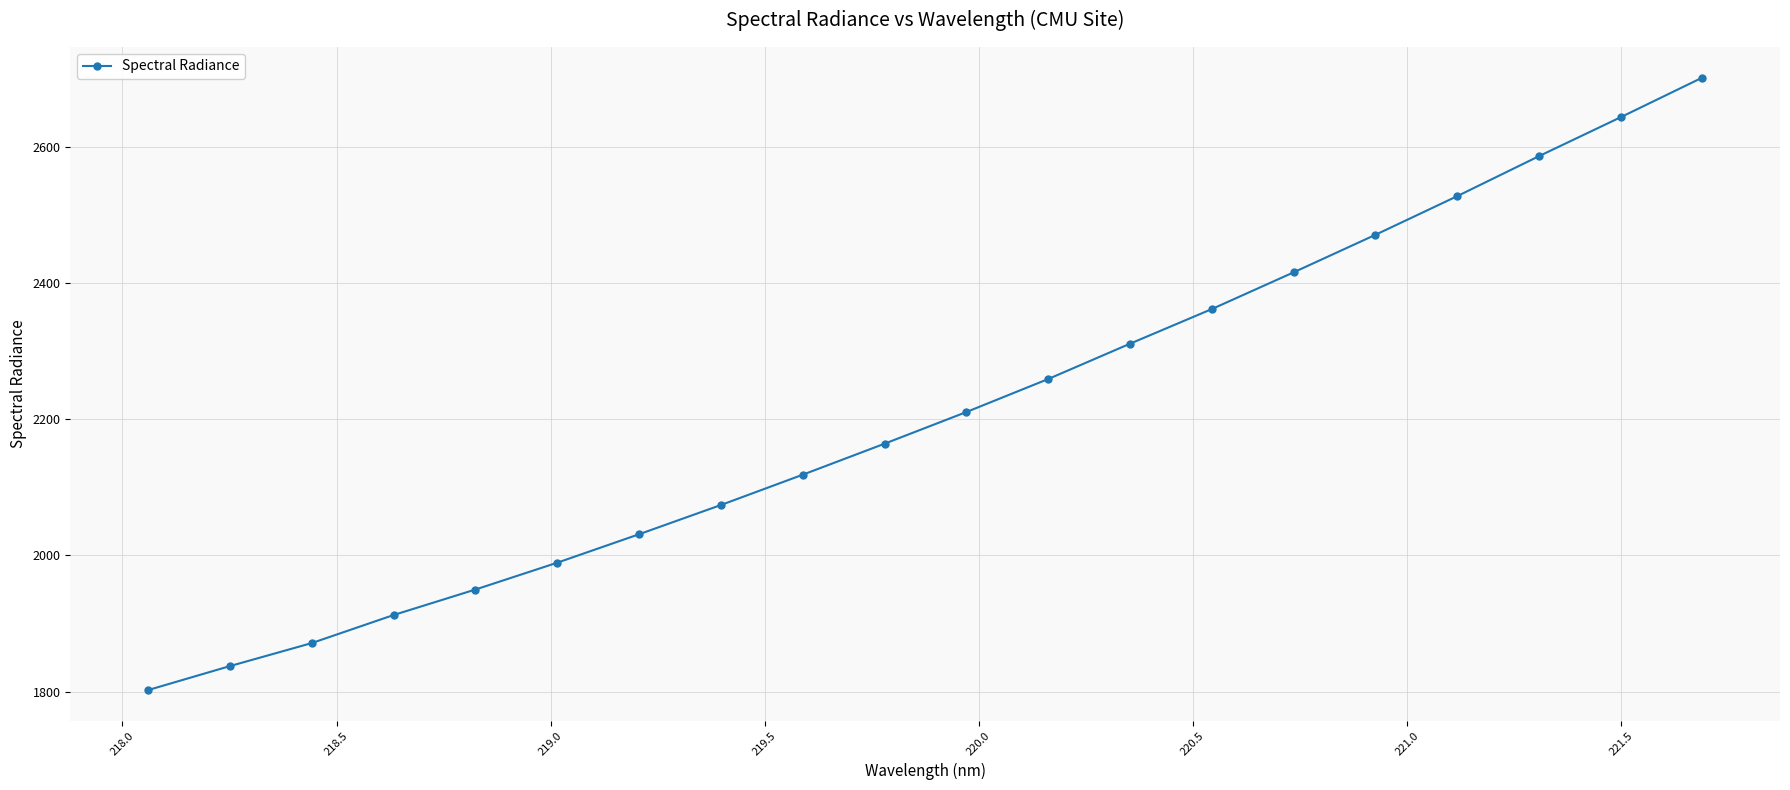

What is the smallest value displayed?

1802.1